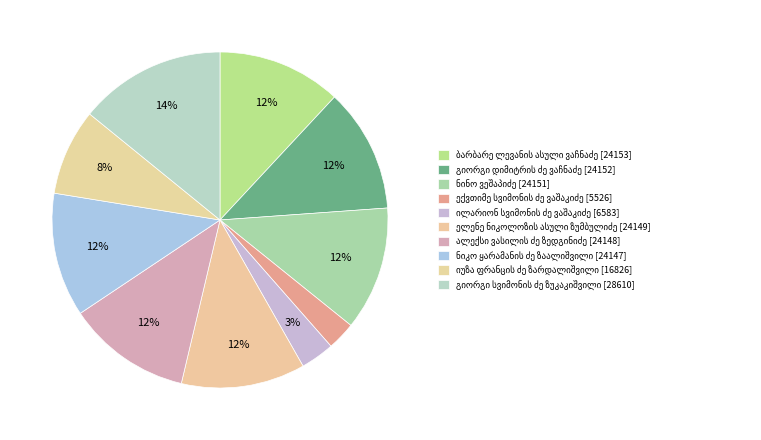

Is there any slice that represents more than half of the pie?

No